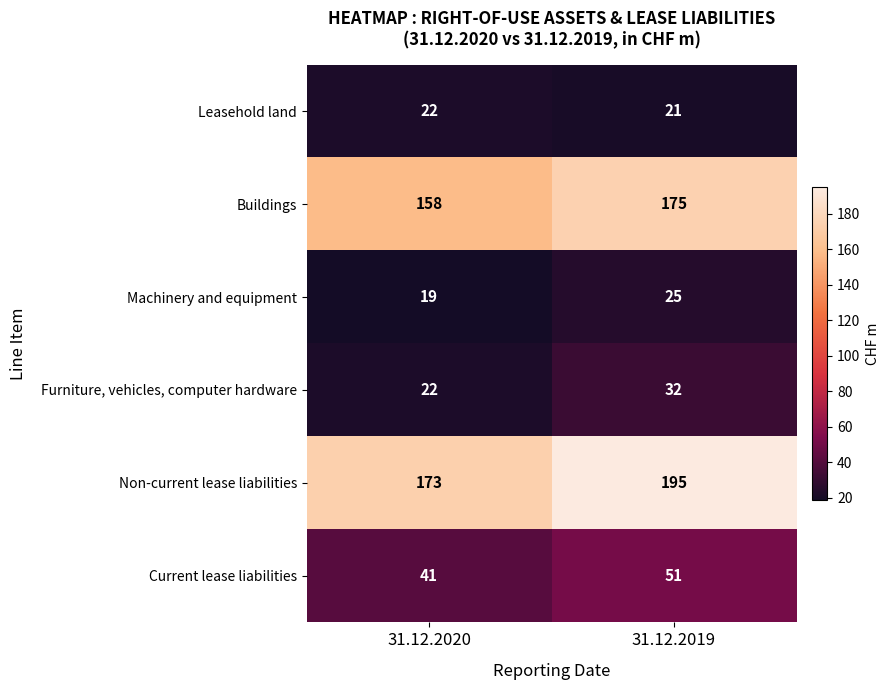

What is the difference between the highest and lowest values at 31.12.2019?

174